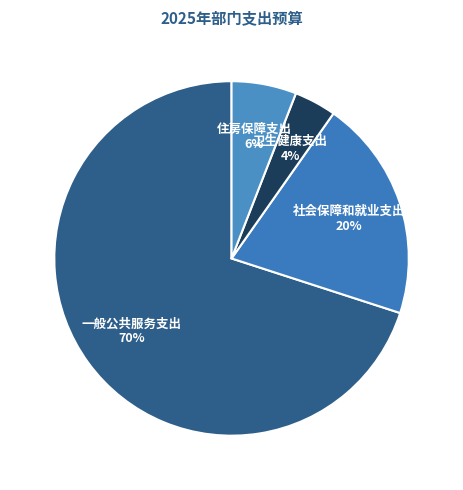

Do 卫生健康支出 and 社会保障和就业支出 together represent more than half of the pie?

No